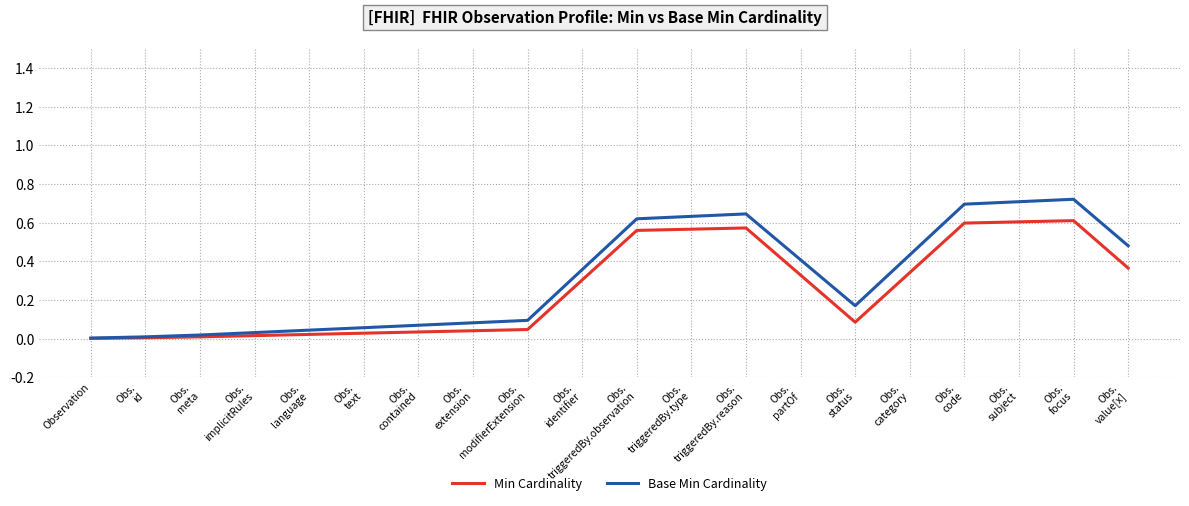

List the series in order of their peak value, highest first.

Base Min Cardinality, Min Cardinality